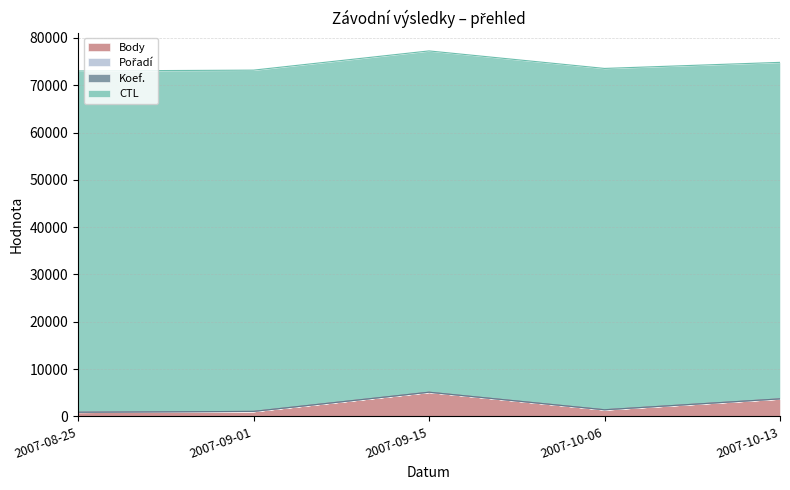

What value does the Body series have at 2007-10-13, to the nearest 50?

3700